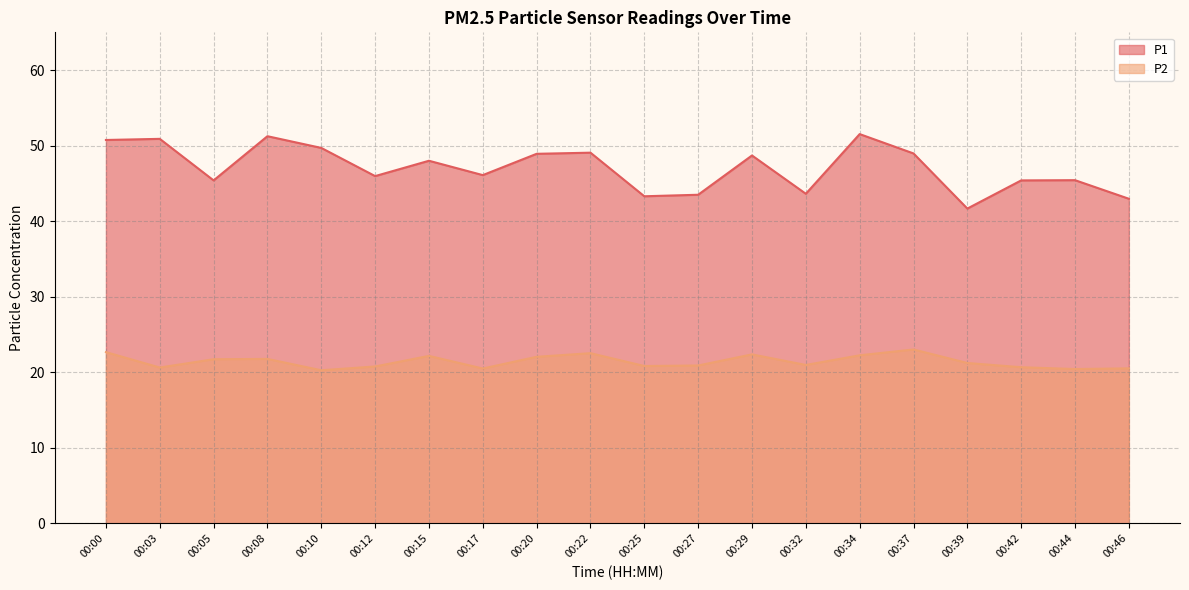

What is the difference between the maximum and minimum values in the P2 series?

2.8